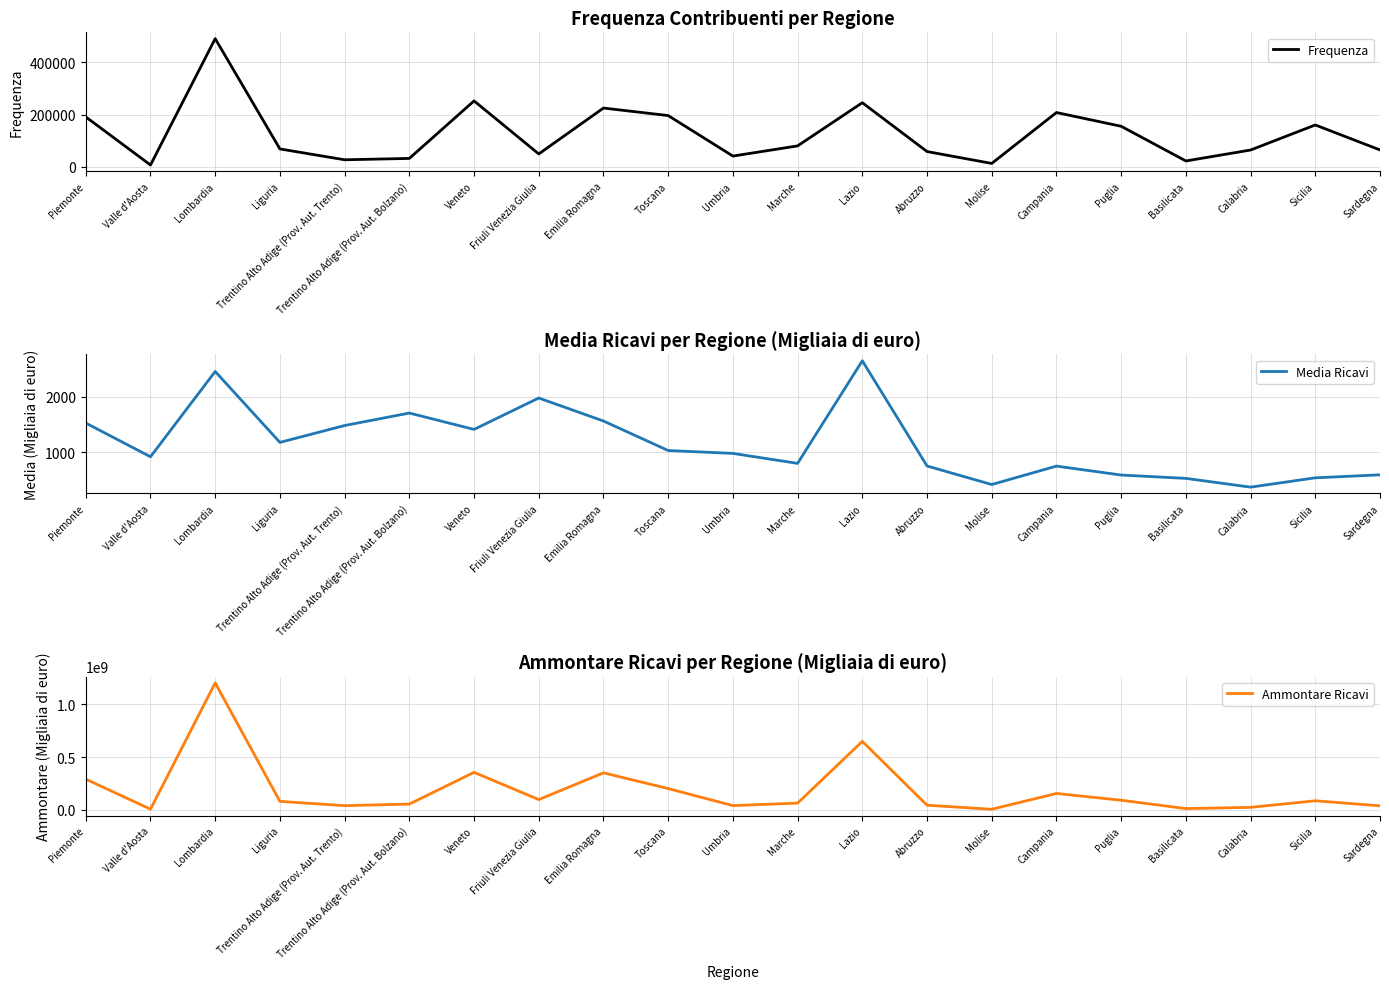

What is the sum of all Ammontare Ricavi values?

3892034151